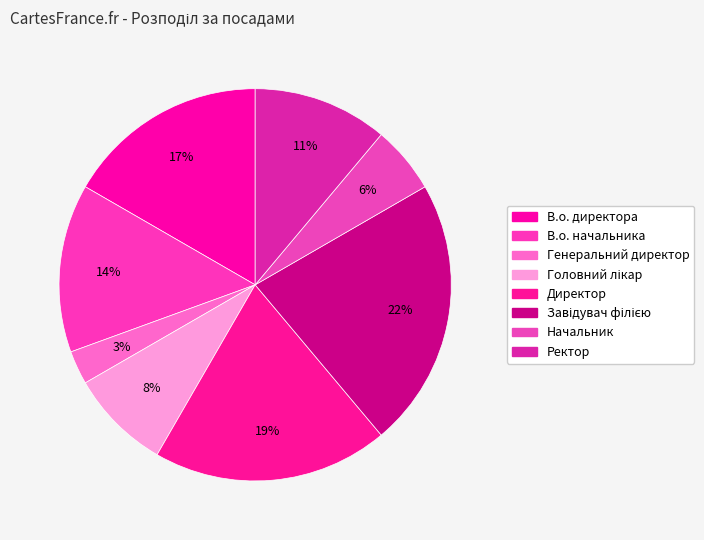

To the nearest percent, what is the average slice percentage?

12%